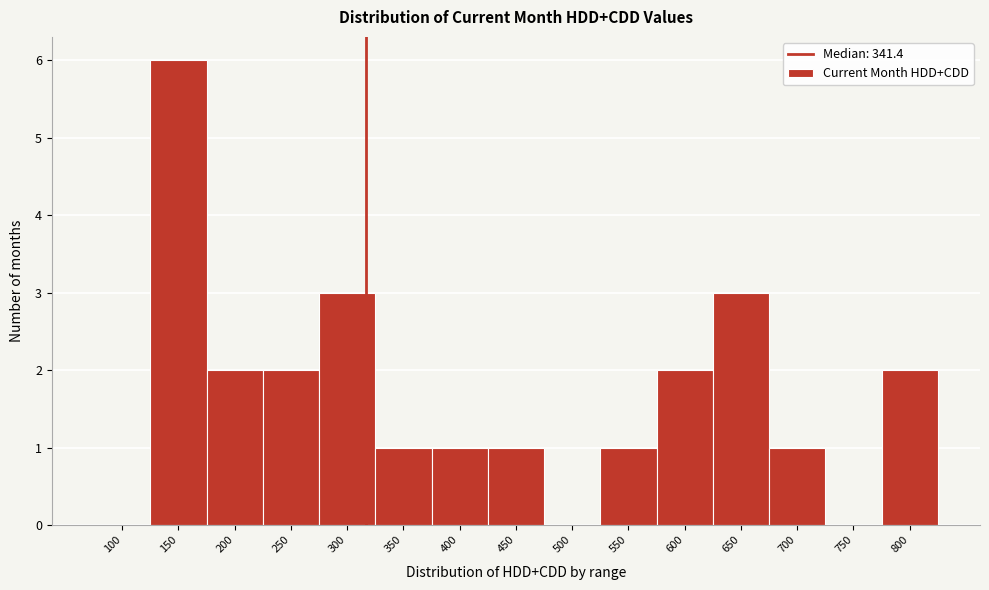

Reading left to right, transcribe all the data shown in this chart.

100=0	150=6	200=2	250=2	300=3	350=1	400=1	450=1	500=0	550=1	600=2	650=3	700=1	750=0	800=2